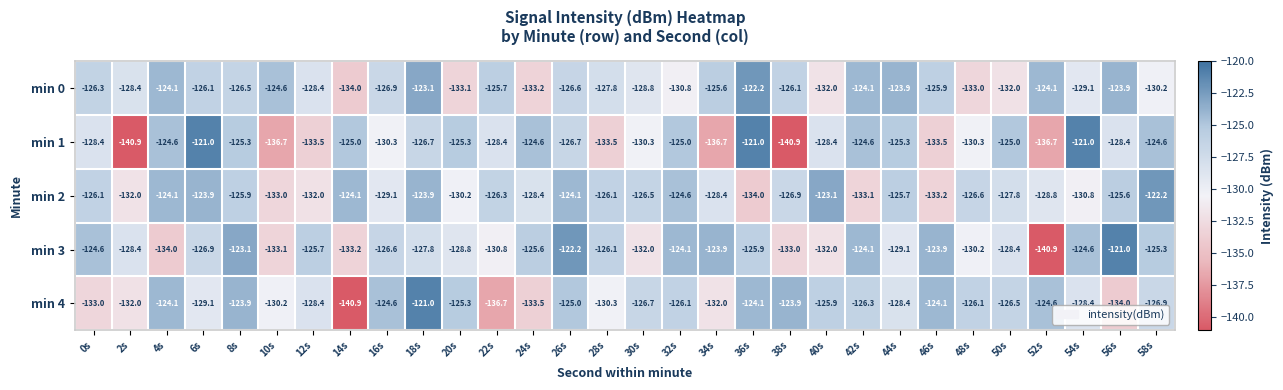

At 54s, list the series in order from smallest to largest.

min 2, min 0, min 4, min 3, min 1